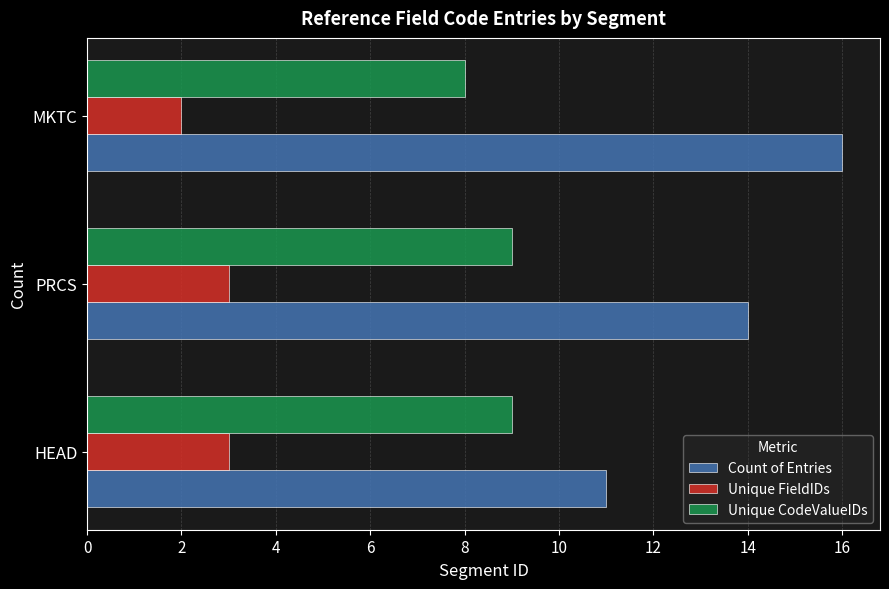

Which category has the lowest value in the Unique FieldIDs series?

MKTC